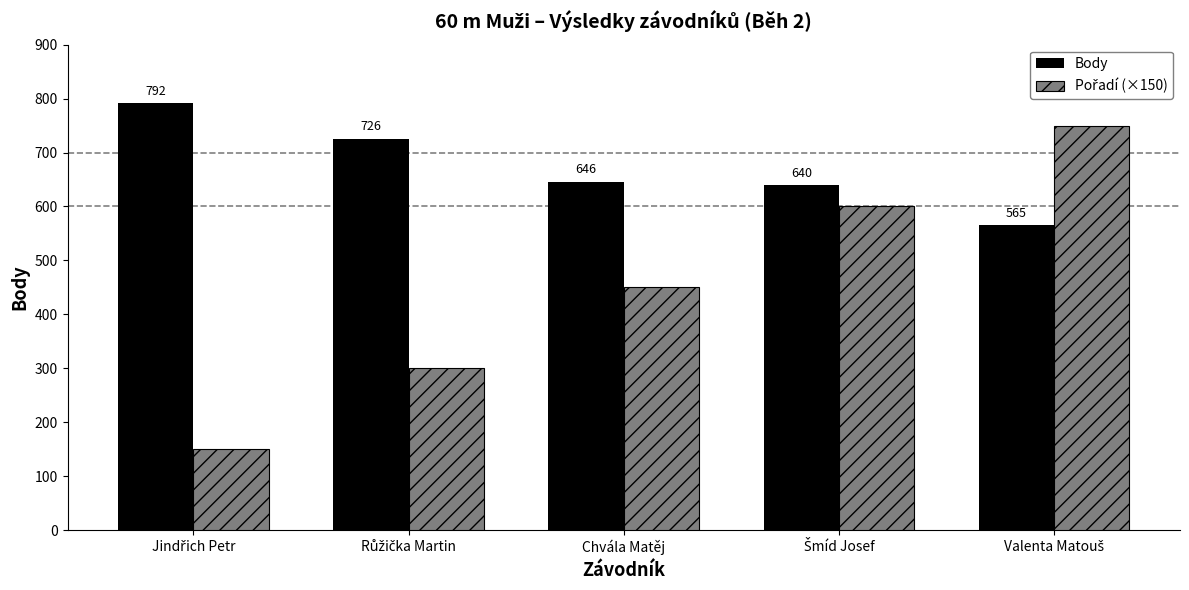

At how many categories does at least one series exceed 444?

5